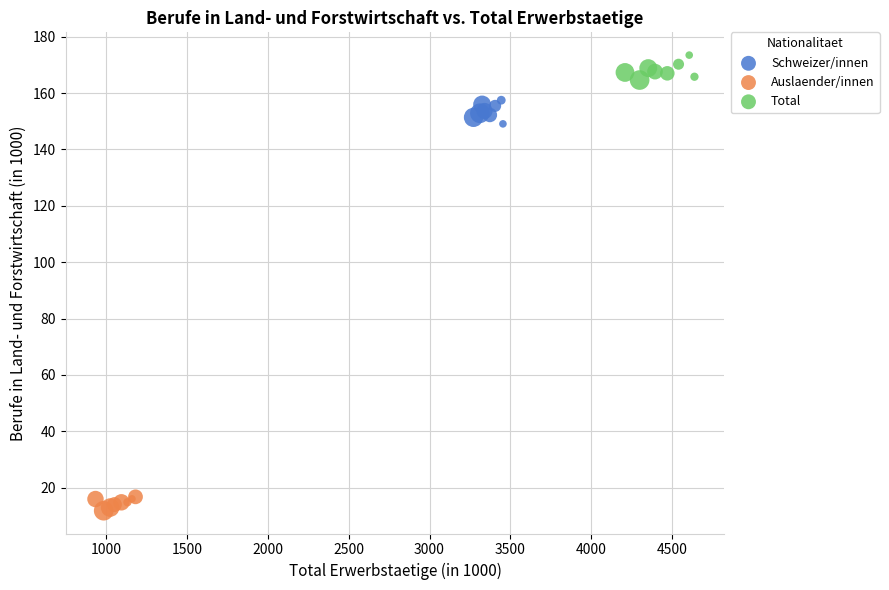

Which series contains the highest Y value?

Total